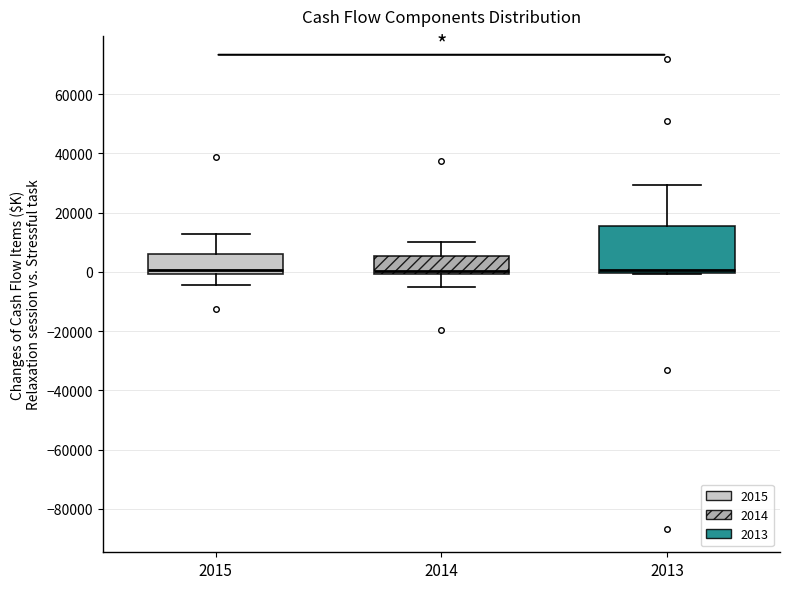

Which box is the tallest, from its lower edge to its upper edge?

2013